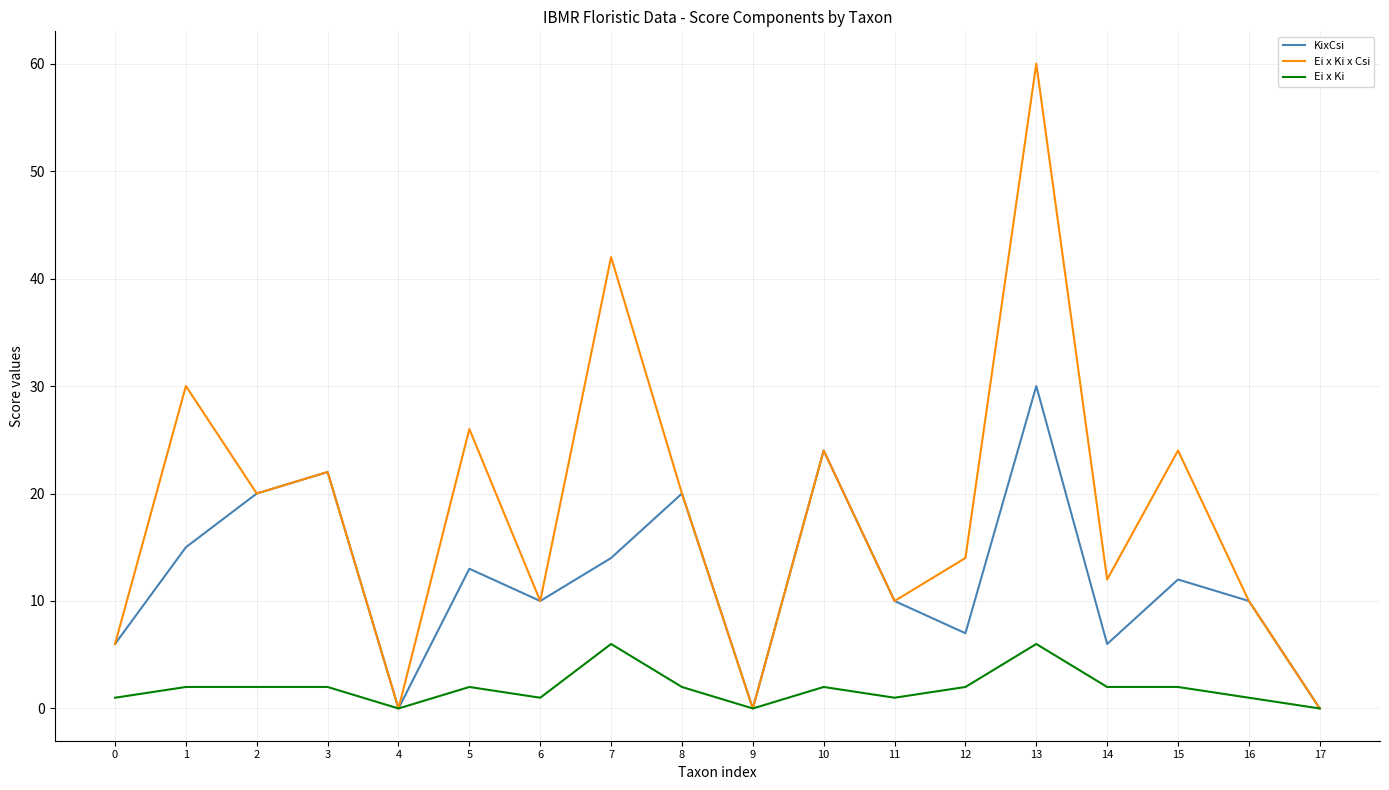

List the series in order of their peak value, highest first.

Ei x Ki x Csi, KixCsi, Ei x Ki